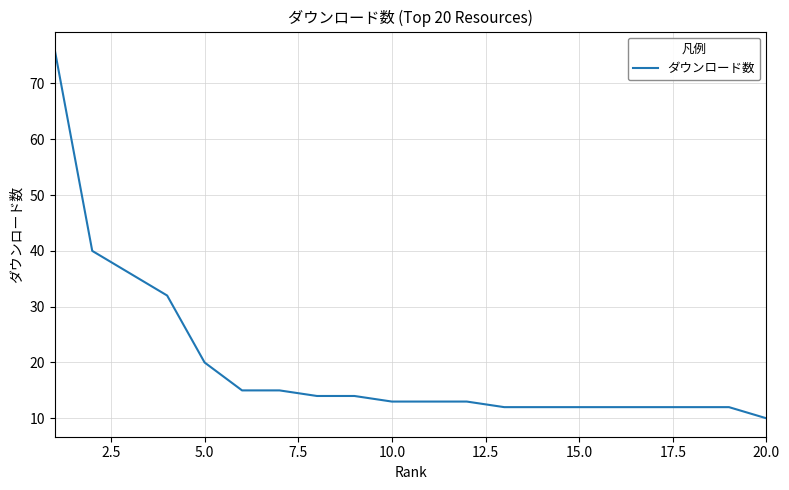

What is the difference between the maximum and minimum values?

66